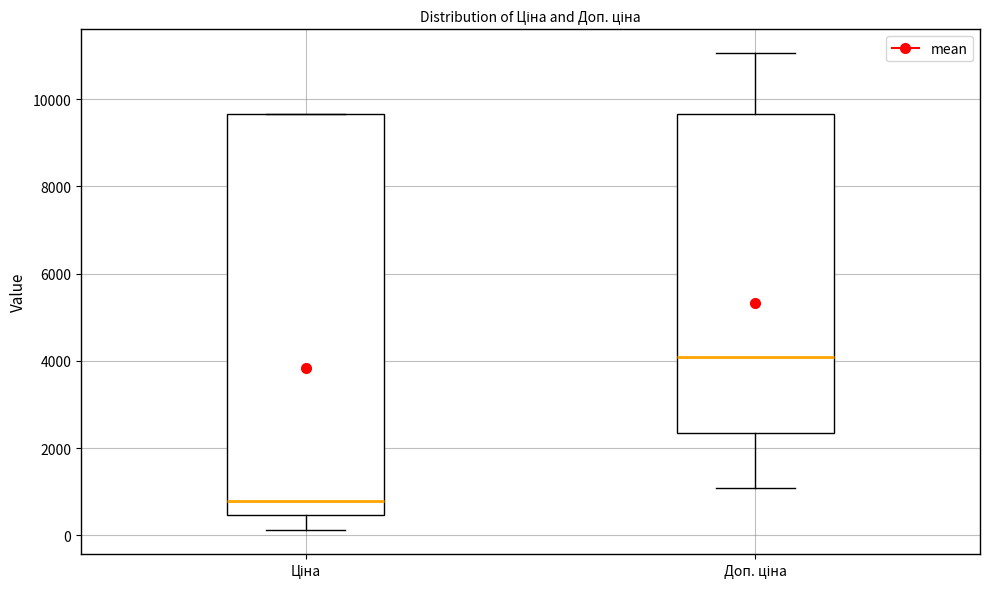

Reading left to right, transcribe this box plot: for each box, give where its median line is, the range the box spans, and where its two whiskers end, as read against the y-axis. The values are not printed on the chart, so give them approximately, as read against the axis.

Ціна: median 800, box 400 to 9600, whiskers 200 to 9600
Доп. ціна: median 4000, box 2400 to 9600, whiskers 1000 to 11000